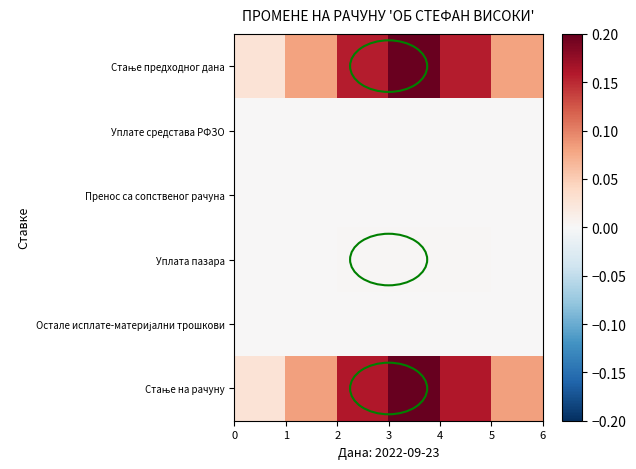

Which series has the largest total across all categories?

Стање на рачуну